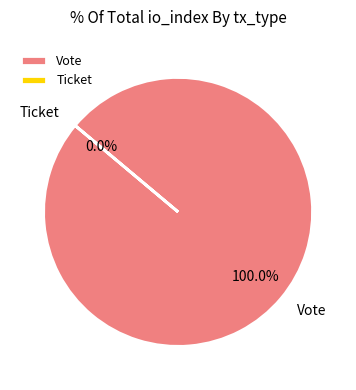

What is the total percentage of Ticket and Vote?

100.0%